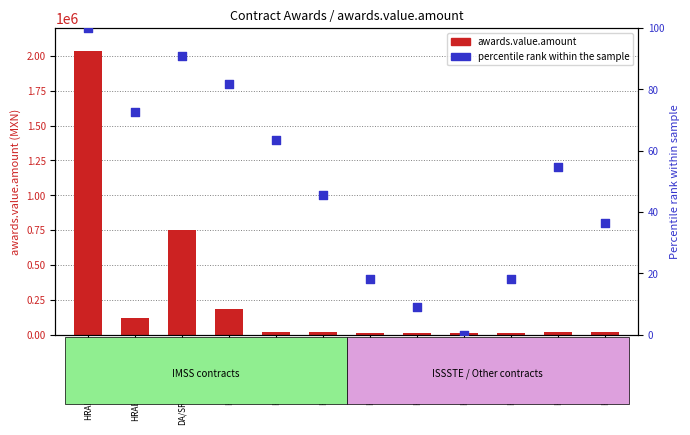

Is the value of awards.value.amount at HRVGF-1027/11 greater than the value of percentile rank within the sample at HRVGF-0771/11?

Yes